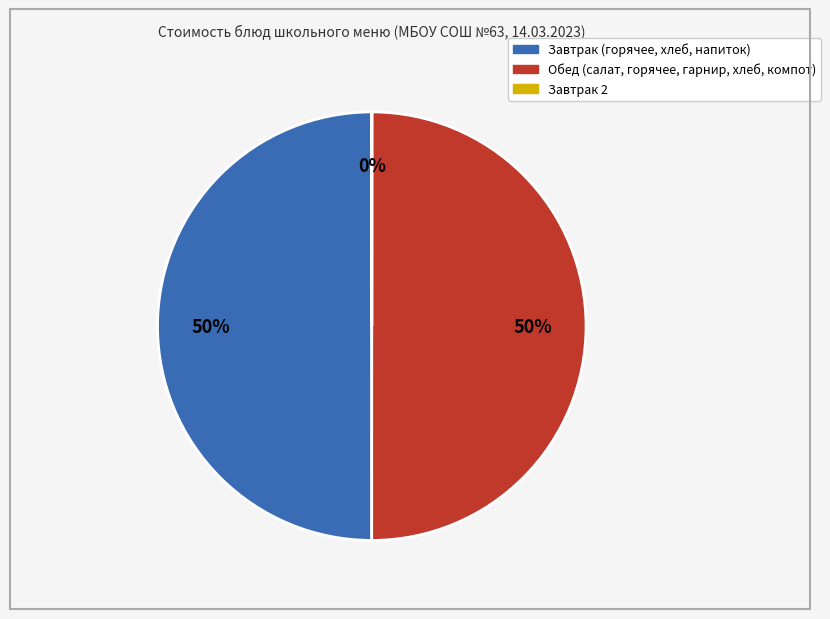

To the nearest percent, what is the difference between the largest and smallest slice percentages?

50%